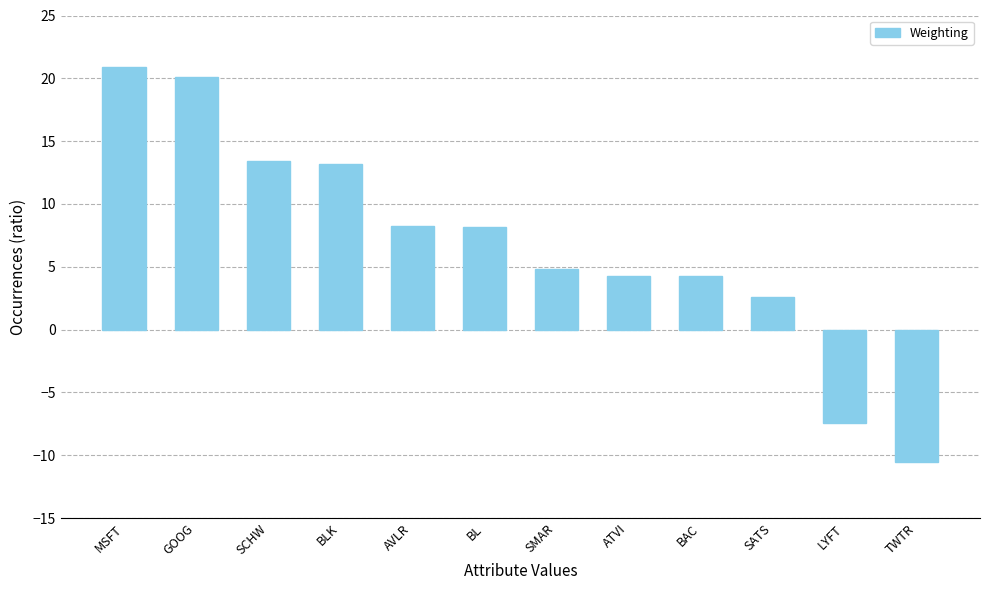

What is the change in value from SMAR to TWTR?

-15.4